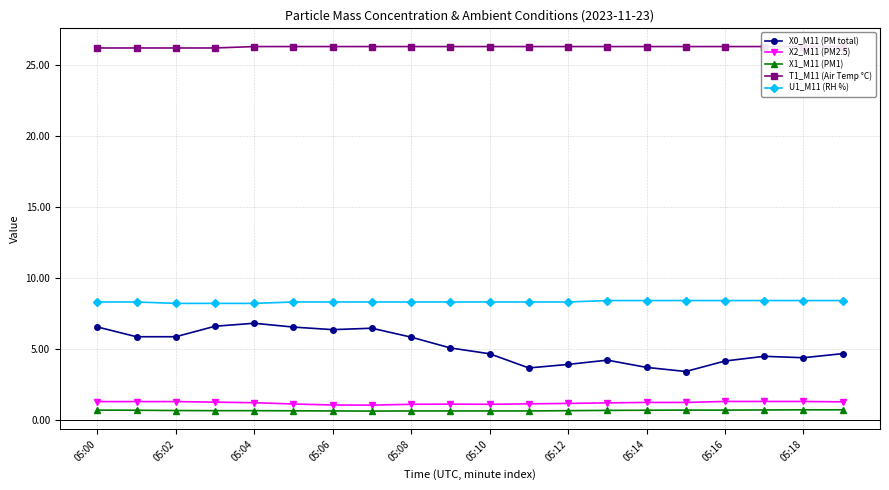

Where is T1_M11 (Air Temp °C) nearest to the value 26?

05:00